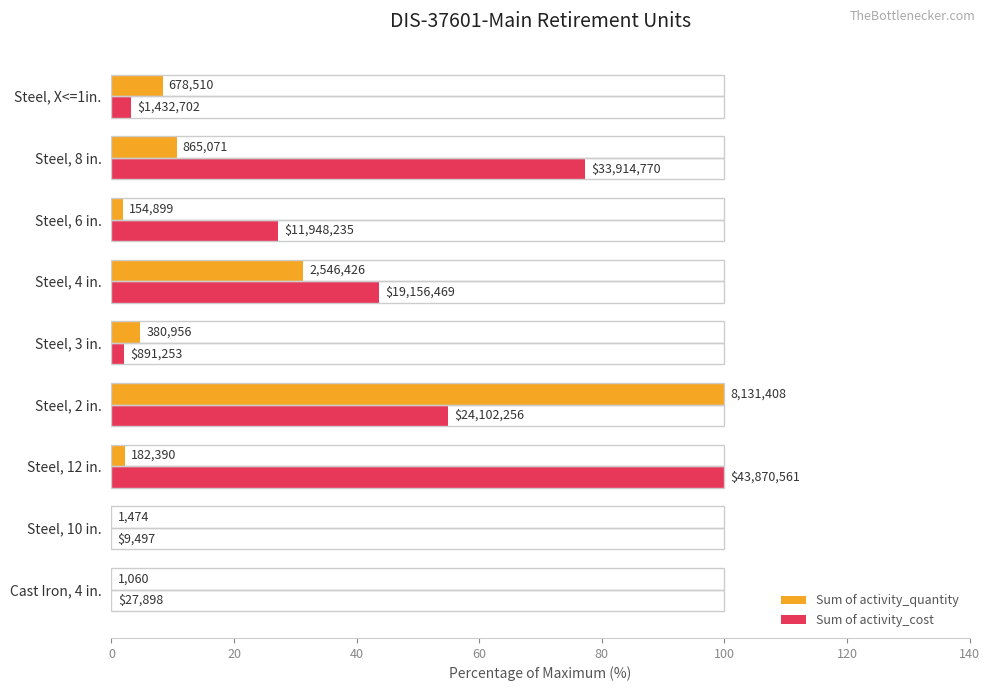

What are all the series names shown in the legend?

Sum of activity_quantity, Sum of activity_cost